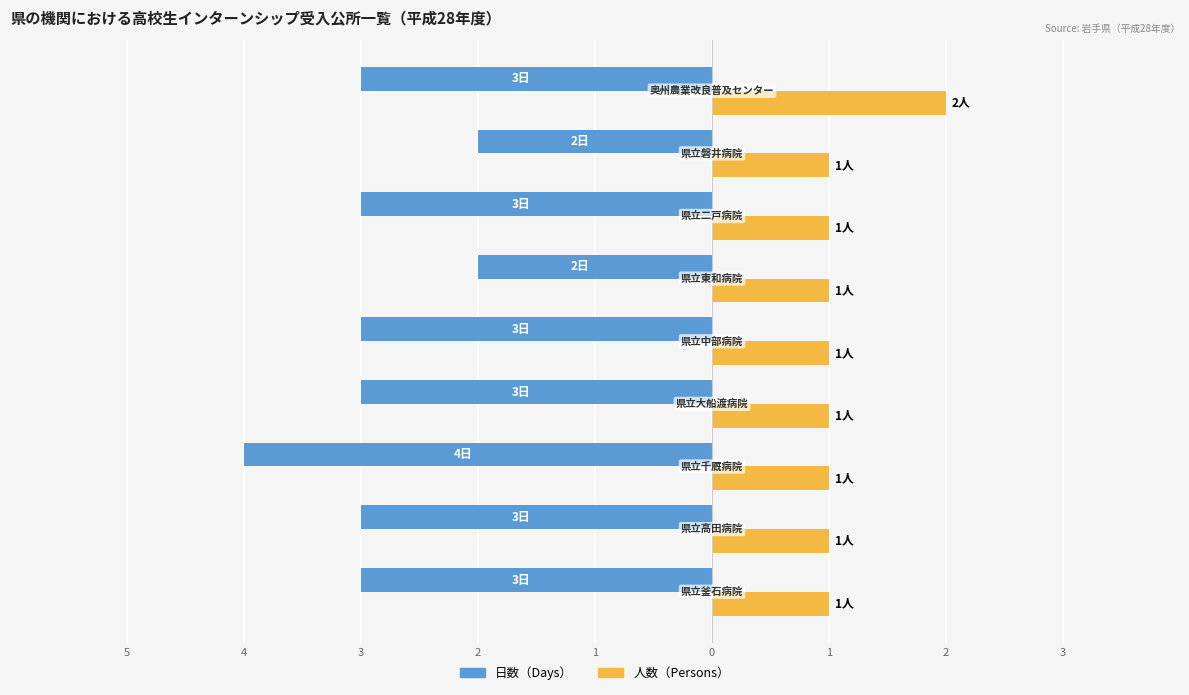

What are all the series names shown in the legend?

日数（Days）, 人数（Persons）